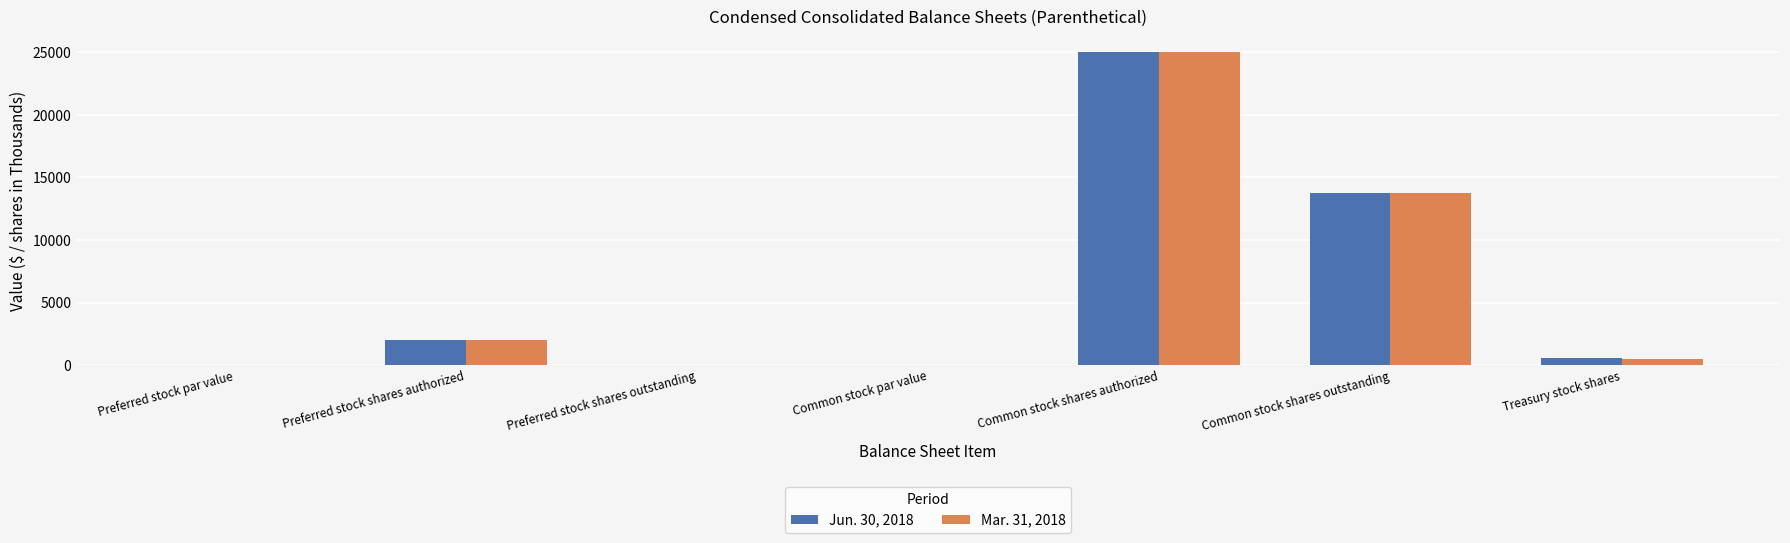

At which category is the sum across all series the highest?

Common stock shares authorized